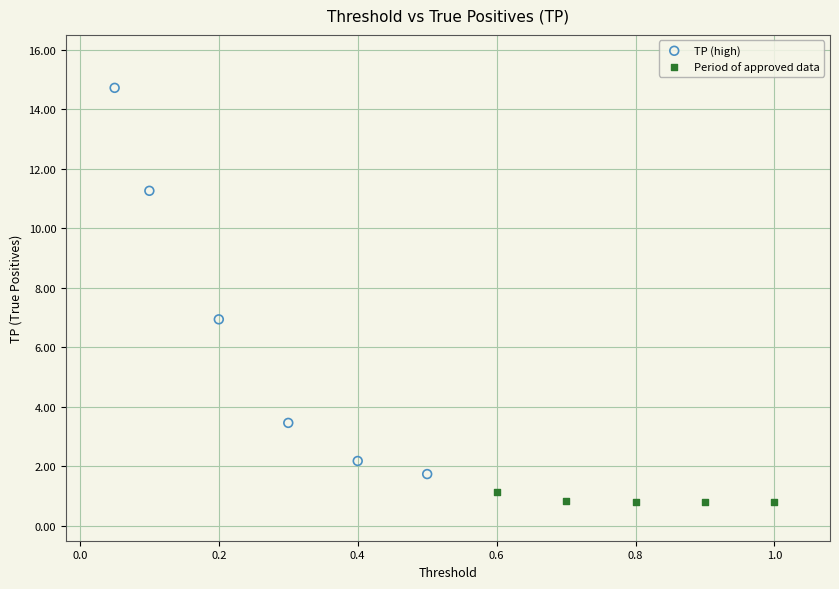

Which series has the widest spread of Y values?

TP (high)